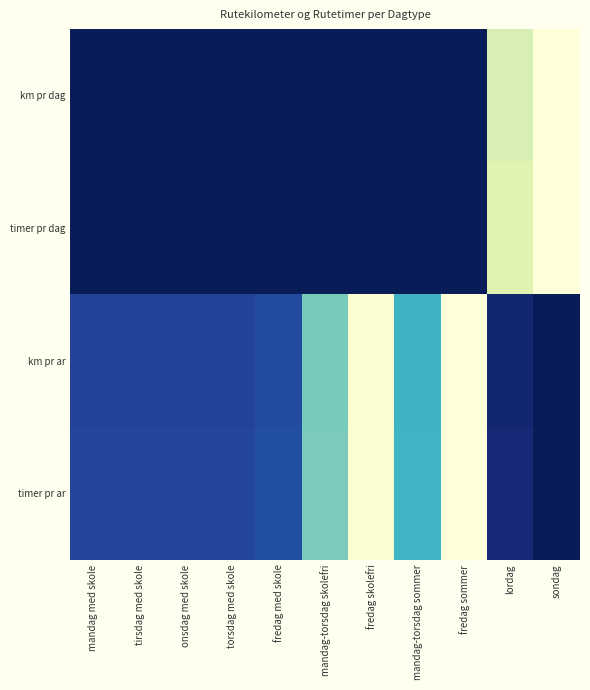

Reading left to right, what are all the values shown in this chart?

km pr dag: mandag med skole=1.0	tirsdag med skole=1.0	onsdag med skole=1.0	torsdag med skole=1.0	fredag med skole=1.0	mandag-torsdag skolefri=1.0	fredag skolefri=1.0	mandag-torsdag sommer=1.0	fredag sommer=1.0	lordag=0.2	sondag=0.0
timer pr dag: mandag med skole=1.0	tirsdag med skole=1.0	onsdag med skole=1.0	torsdag med skole=1.0	fredag med skole=1.0	mandag-torsdag skolefri=1.0	fredag skolefri=1.0	mandag-torsdag sommer=1.0	fredag sommer=1.0	lordag=0.2	sondag=0.0
km pr ar: mandag med skole=0.8	tirsdag med skole=0.8	onsdag med skole=0.8	torsdag med skole=0.8	fredag med skole=0.8	mandag-torsdag skolefri=0.4	fredag skolefri=0.0	mandag-torsdag sommer=0.5	fredag sommer=0.0	lordag=0.9	sondag=1.0
timer pr ar: mandag med skole=0.8	tirsdag med skole=0.8	onsdag med skole=0.8	torsdag med skole=0.8	fredag med skole=0.8	mandag-torsdag skolefri=0.4	fredag skolefri=0.0	mandag-torsdag sommer=0.5	fredag sommer=0.0	lordag=0.9	sondag=1.0